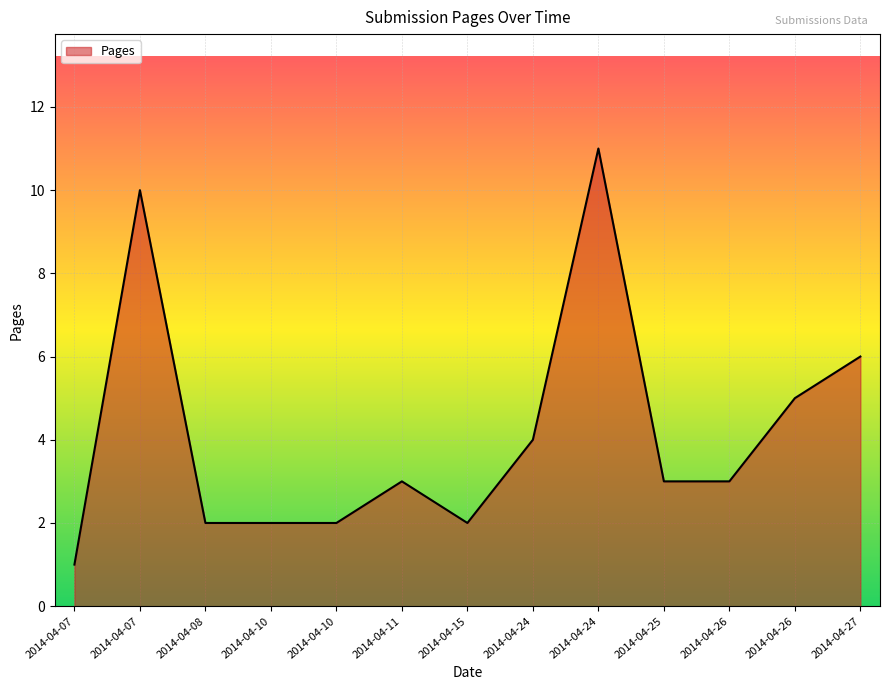

At which category does the chart reach its peak across all series?

2014-04-24